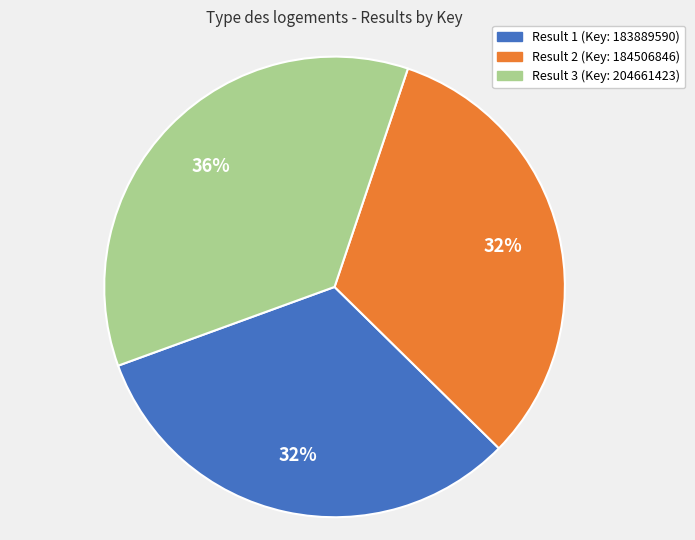

To the nearest percent, what is the average slice percentage?

33%